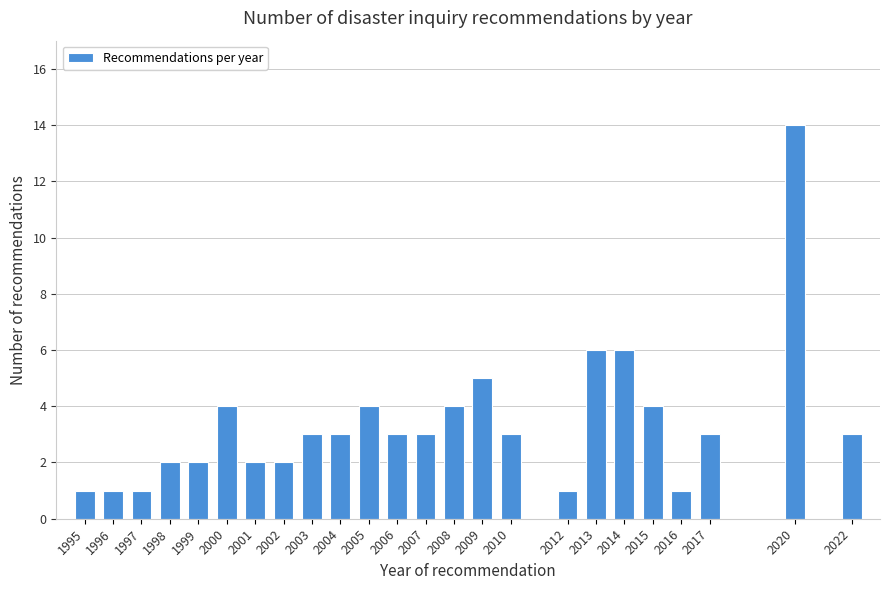

Reading left to right, list all the values displayed in this chart.

1	1	1	2	2	4	2	2	3	3	4	3	3	4	5	3	1	6	6	4	1	3	14	3